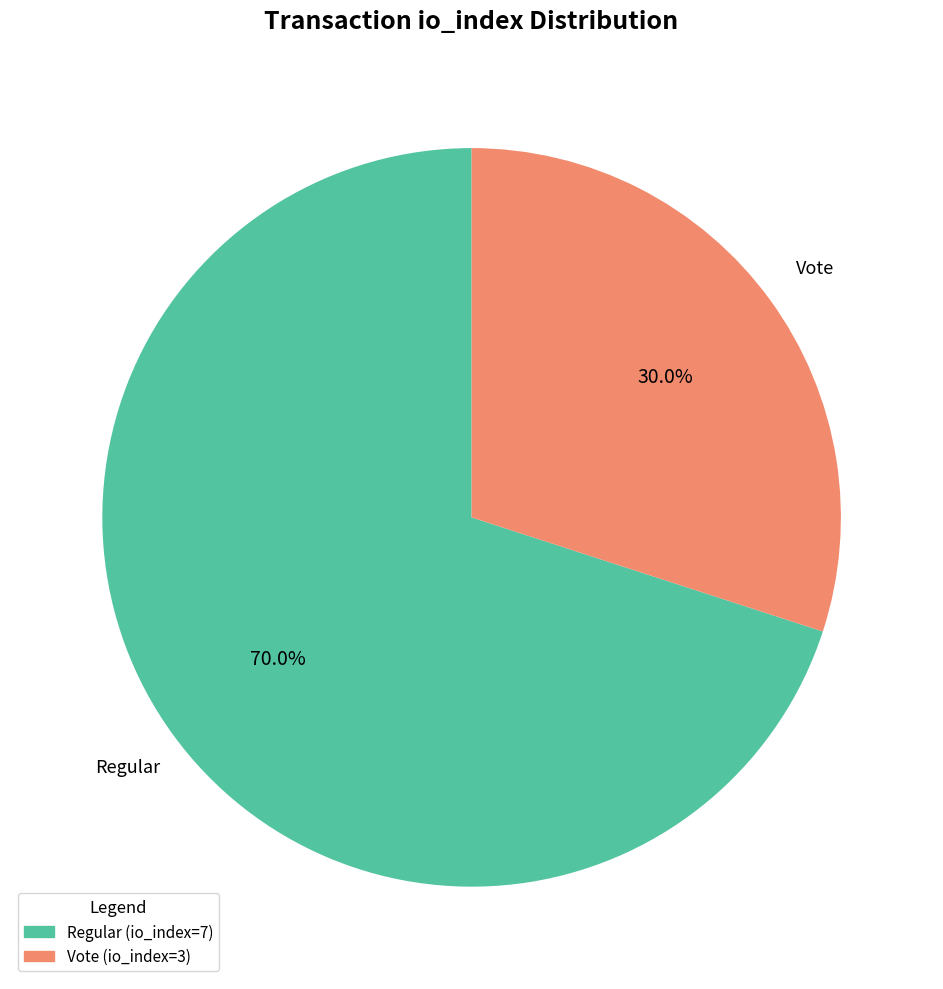

To the nearest percent, what is the difference between the largest and smallest slice percentages?

40%